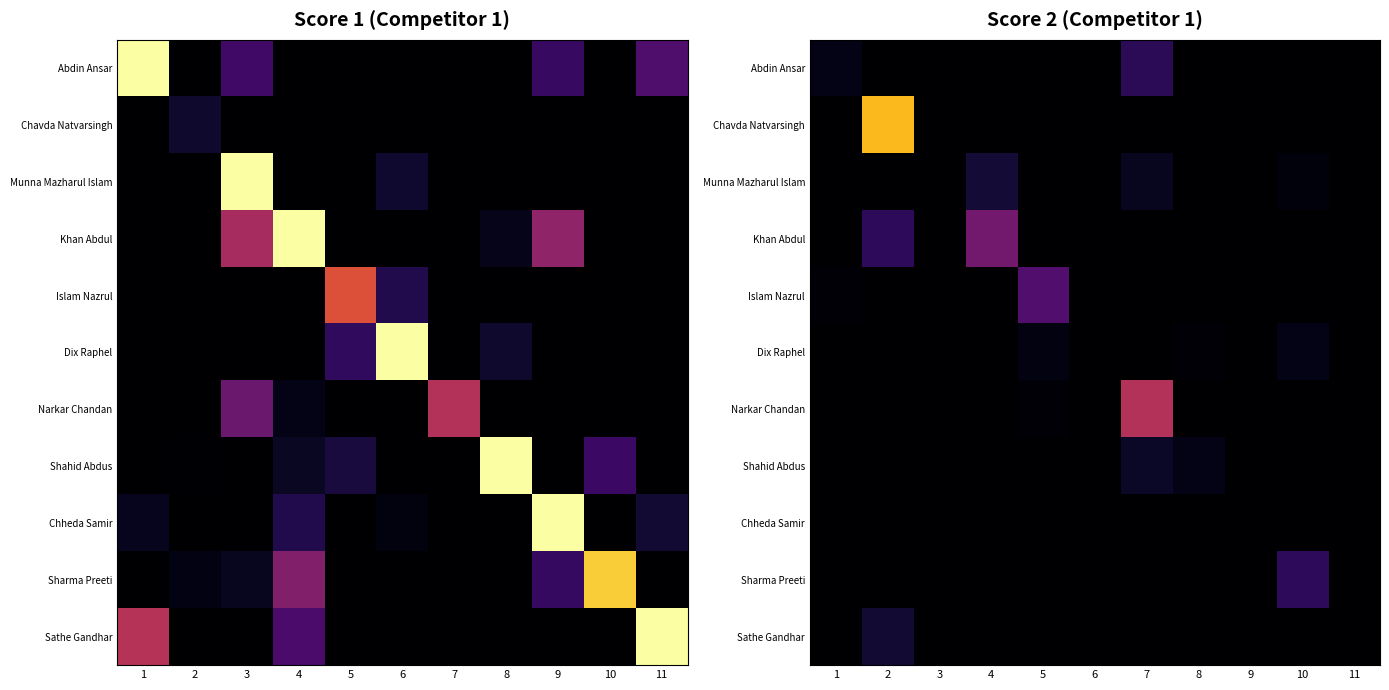

True or false: Narkar Chandan has a value of -8.3 at 4.

False